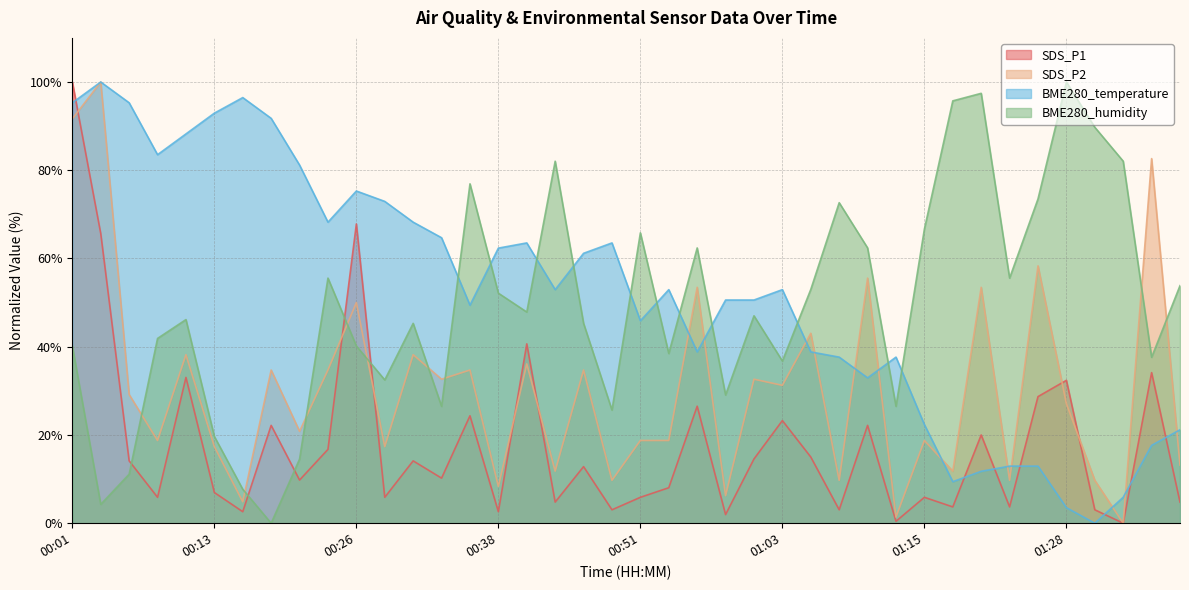

Reading left to right, what are all the values shown in this chart?

SDS_P1: 00:01=100.0	00:04=65.7	00:06=14.1	00:09=5.9	00:11=33.0	00:13=7.0	00:16=2.6	00:19=22.2	00:21=9.8	00:23=16.7	00:26=67.8	00:28=5.9	00:31=14.1	00:33=10.2	00:36=24.3	00:38=2.6	00:41=40.7	00:43=4.8	00:46=12.8	00:48=3.0	00:51=5.9	00:53=8.0	00:55=26.5	00:58=2.0	01:00=14.6	01:03=23.3	01:05=15.0	01:08=3.0	01:10=22.2	01:13=0.4	01:15=5.9	01:18=3.7	01:21=20.0	01:23=3.7	01:26=28.7	01:28=32.4	01:31=3.0	01:33=0.0	01:36=34.1	01:38=4.8
SDS_P2: 00:01=91.7	00:04=100.0	00:06=29.2	00:09=18.7	00:11=38.2	00:13=17.4	00:16=4.9	00:19=34.7	00:21=20.8	00:23=34.7	00:26=50.0	00:28=17.4	00:31=38.2	00:33=32.6	00:36=34.7	00:38=8.3	00:41=36.1	00:43=11.8	00:46=34.7	00:48=9.7	00:51=18.7	00:53=18.7	00:55=53.5	00:58=6.2	01:00=32.6	01:03=31.2	01:05=43.1	01:08=9.7	01:10=55.6	01:13=1.4	01:15=18.7	01:18=11.8	01:21=53.5	01:23=9.7	01:26=58.3	01:28=27.1	01:31=9.7	01:33=0.0	01:36=82.6	01:38=13.2
BME280_temperature: 00:01=95.3	00:04=100.0	00:06=95.3	00:09=83.5	00:11=88.2	00:13=92.9	00:16=96.5	00:19=91.8	00:21=81.2	00:23=68.2	00:26=75.3	00:28=72.9	00:31=68.2	00:33=64.7	00:36=49.4	00:38=62.4	00:41=63.5	00:43=52.9	00:46=61.2	00:48=63.5	00:51=45.9	00:53=52.9	00:55=38.8	00:58=50.6	01:00=50.6	01:03=52.9	01:05=38.8	01:08=37.6	01:10=32.9	01:13=37.6	01:15=22.4	01:18=9.4	01:21=11.8	01:23=12.9	01:26=12.9	01:28=3.5	01:31=0.0	01:33=5.9	01:36=17.6	01:38=21.2
BME280_humidity: 00:01=40.2	00:04=4.3	00:06=11.1	00:09=41.9	00:11=46.2	00:13=19.7	00:16=7.7	00:19=0.0	00:21=14.5	00:23=55.6	00:26=40.2	00:28=32.5	00:31=45.3	00:33=26.5	00:36=76.9	00:38=52.1	00:41=47.9	00:43=82.1	00:46=45.3	00:48=25.6	00:51=65.8	00:53=38.5	00:55=62.4	00:58=29.1	01:00=47.0	01:03=36.8	01:05=53.0	01:08=72.6	01:10=62.4	01:13=26.5	01:15=66.7	01:18=95.7	01:21=97.4	01:23=55.6	01:26=73.5	01:28=100.0	01:31=89.7	01:33=82.1	01:36=37.6	01:38=53.8